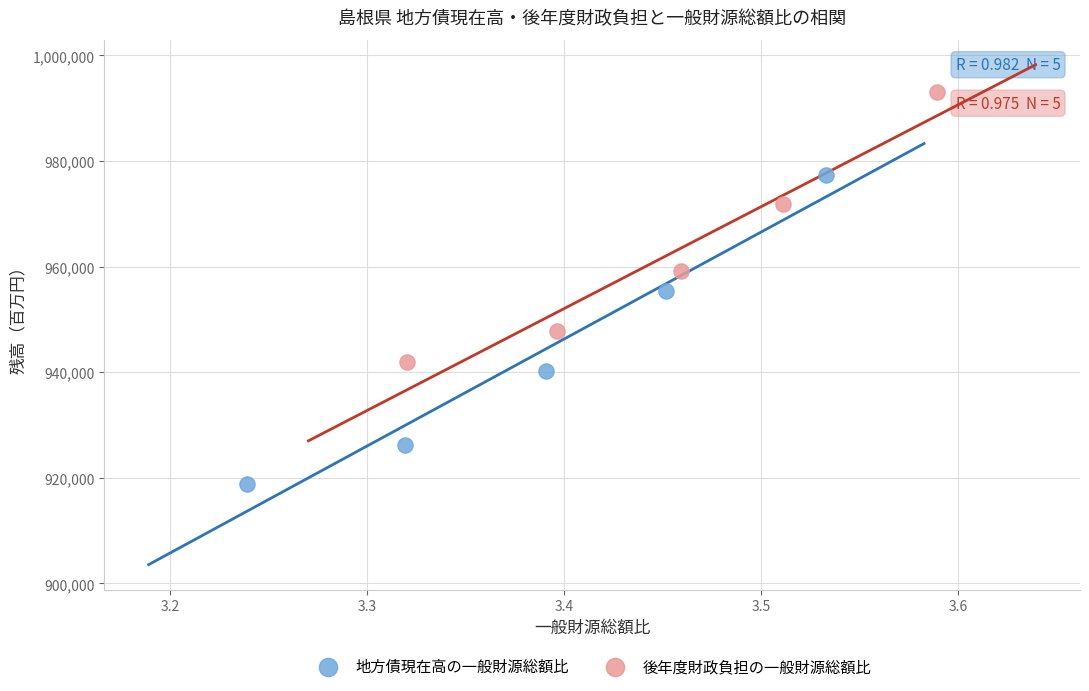

Which series contains the lowest Y value?

地方債現在高の一般財源総額比